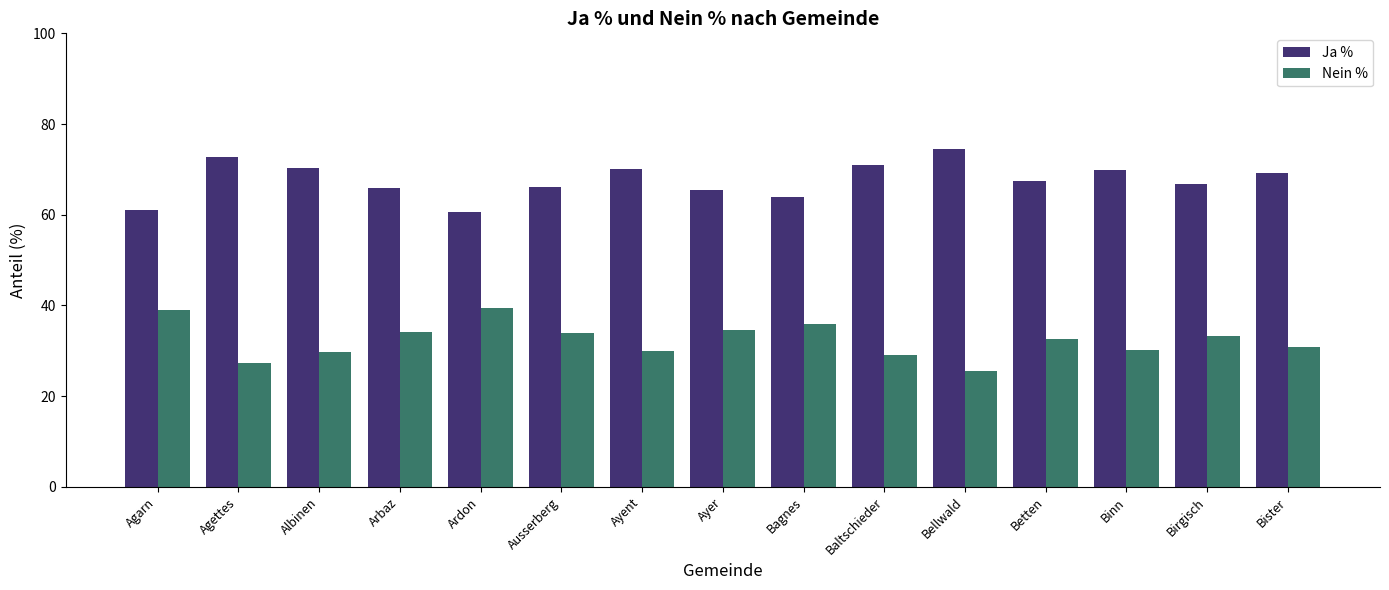

List the series in order of their overall mean, lowest first.

Nein %, Ja %